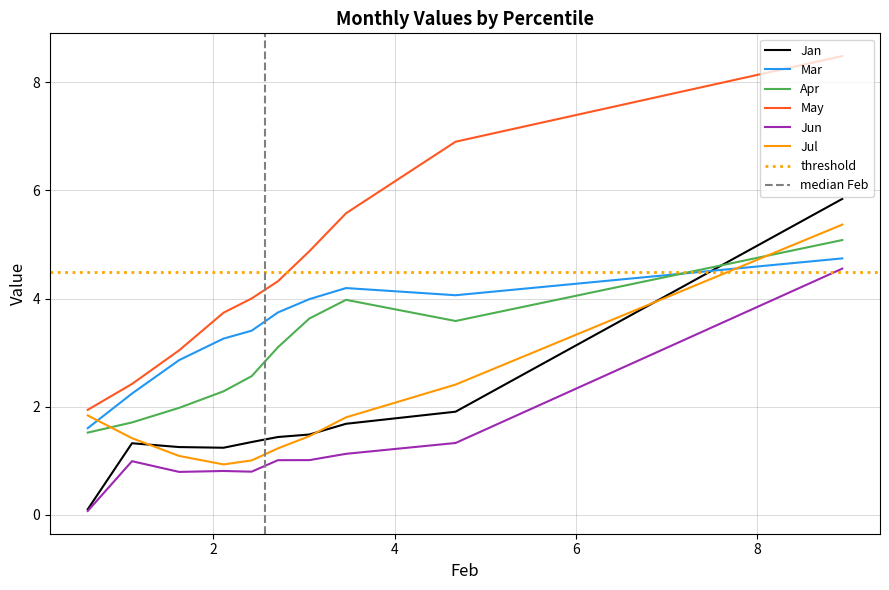

True or false: Jun has a value of 0.7 at pct25.

False